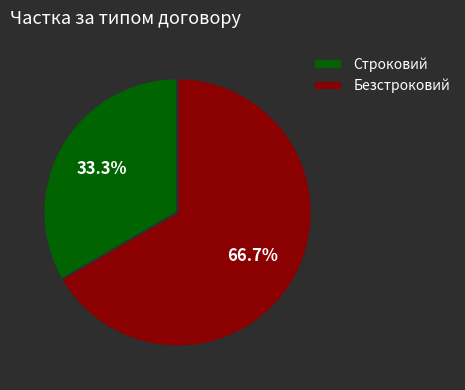

Is Строковий the majority of the pie?

No